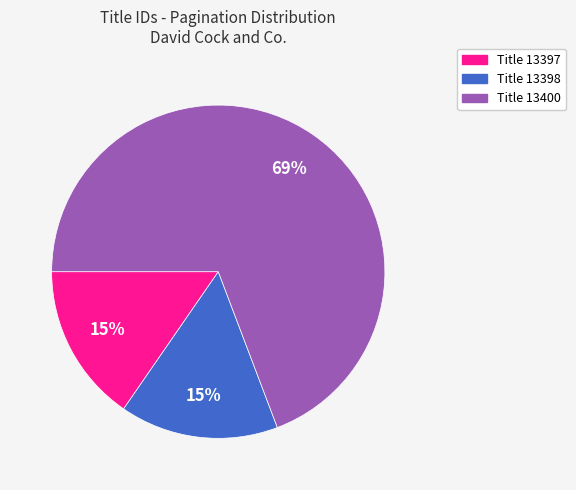

To the nearest percent, what is the average slice percentage?

33%